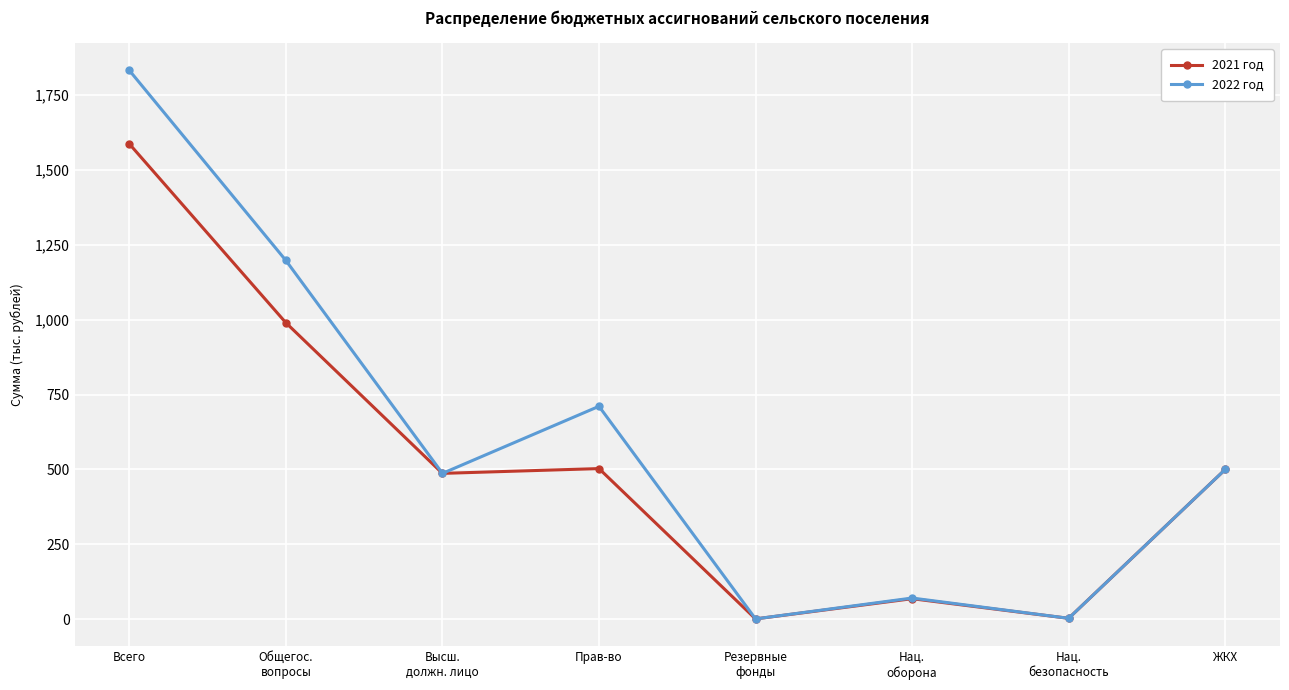

What position from the left is Нац.
oборона?

6